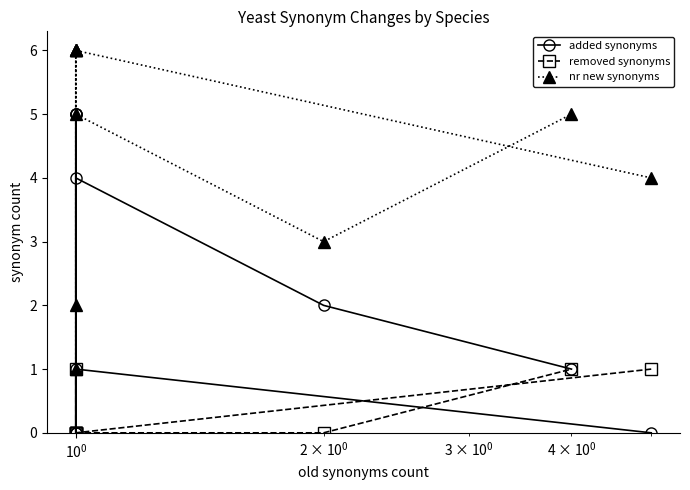

List the series in order of their peak value, highest first.

nr new synonyms, added synonyms, removed synonyms